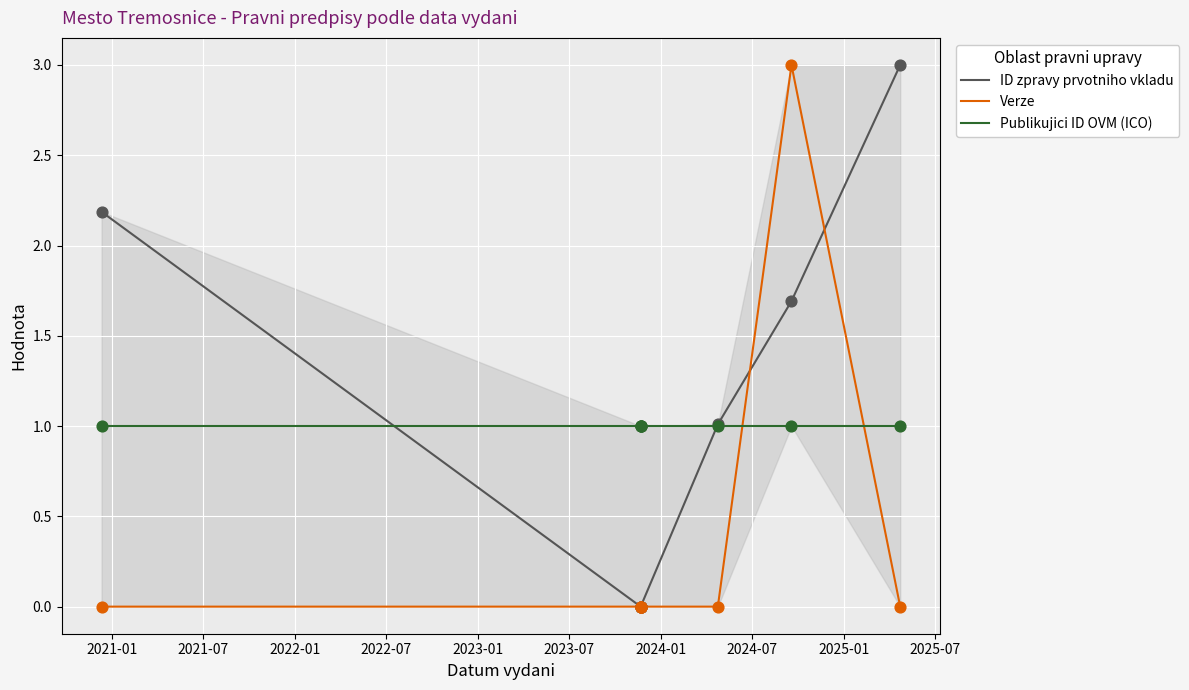

Which series has the largest Y range (max minus min)?

ID zpravy prvotniho vkladu